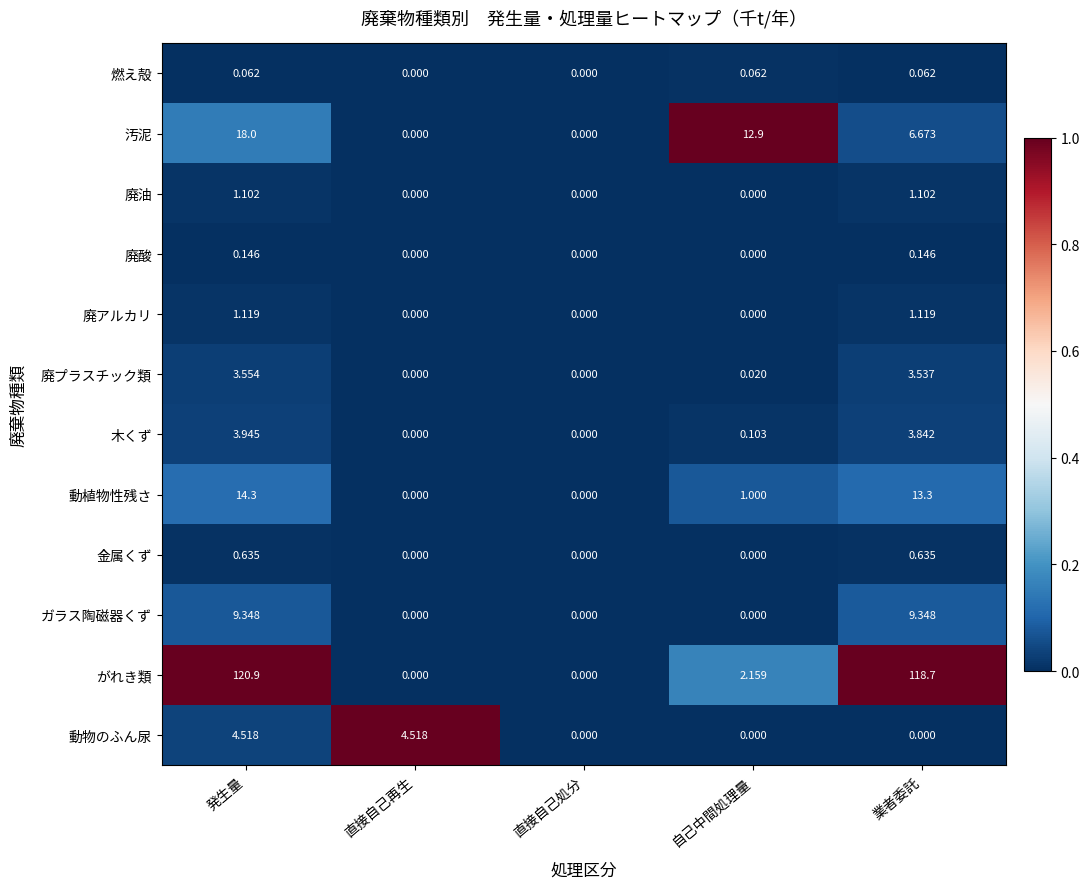

At which category is the sum across all series the highest?

発生量